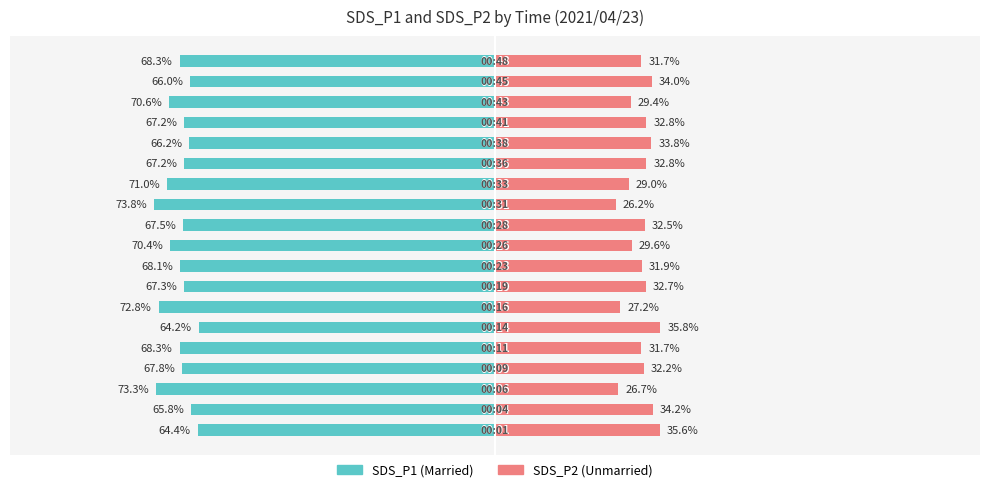

Which series has the largest range (max minus min)?

Married